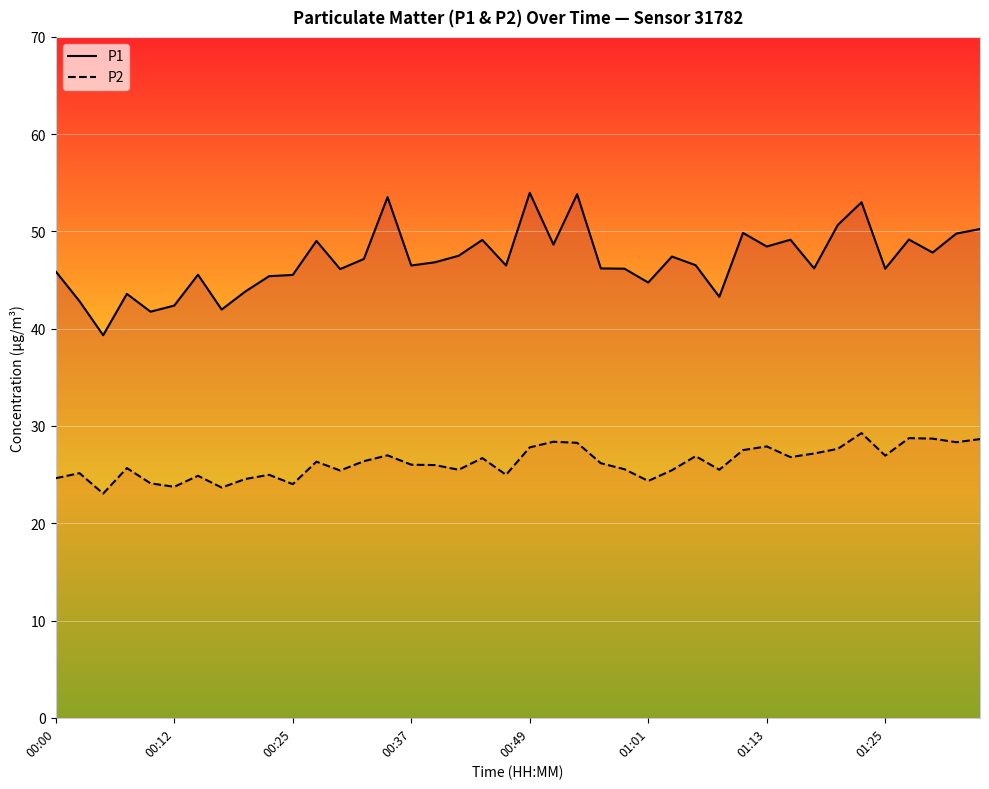

How many interior local valleys does the P2 series have?

12